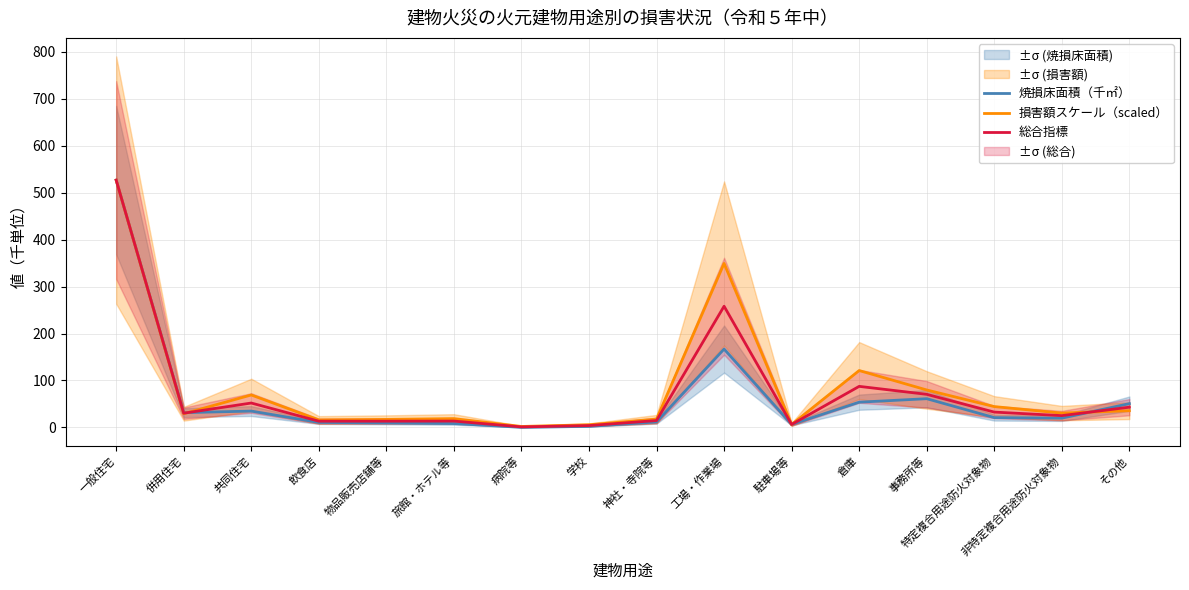

What is the value of the 焼損床面積（千㎡） point at the 12th from the left?

53.8